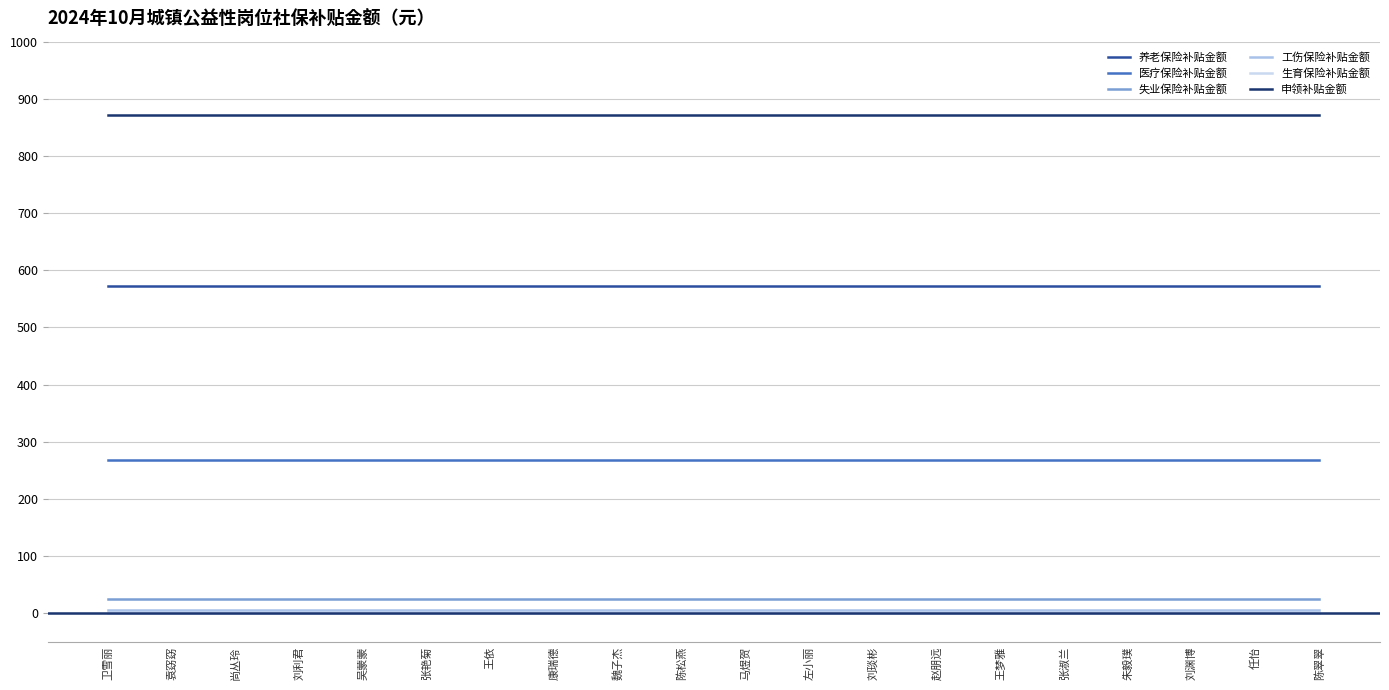

What is the highest value of the 医疗保险补贴金额 series?

268.4